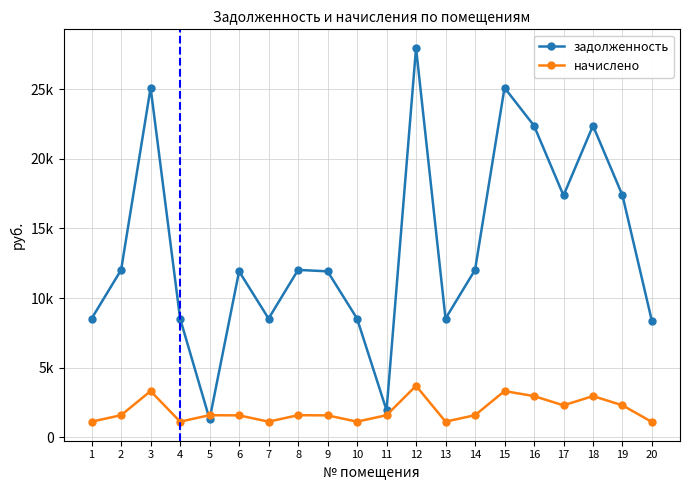

Reading left to right, what are all the values shown in this chart?

задолженность: 8525.8	12018.2	25089.4	8525.8	1303.7	11915.5	8525.8	12018.2	11915.5	8525.8	1940.7	27939.8	8525.8	12018.2	25089.4	22367.3	17359.7	22367.3	17359.7	8320.3
начислено: 1129.4	1592.2	3323.8	1129.4	1592.2	1578.5	1129.4	1592.2	1578.5	1129.4	1592.2	3701.4	1129.4	1592.2	3323.8	2963.2	2299.7	2963.2	2299.7	1102.3